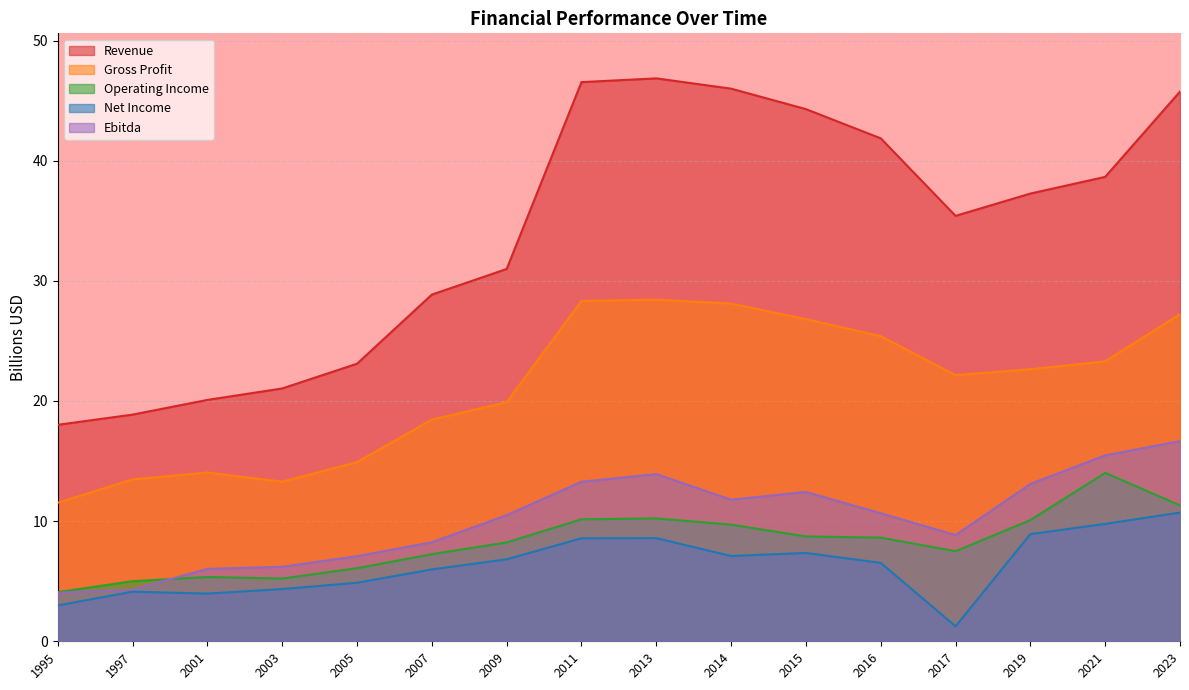

Which series changed the most between 1997 and 2015?

Revenue